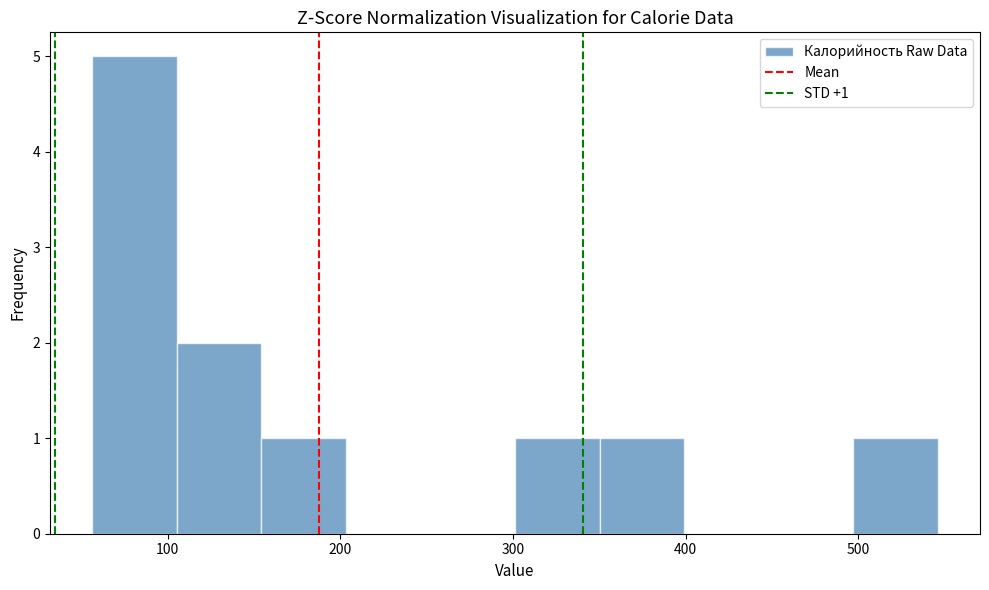

Which range on the x-axis has the tallest bar?

60 to 110